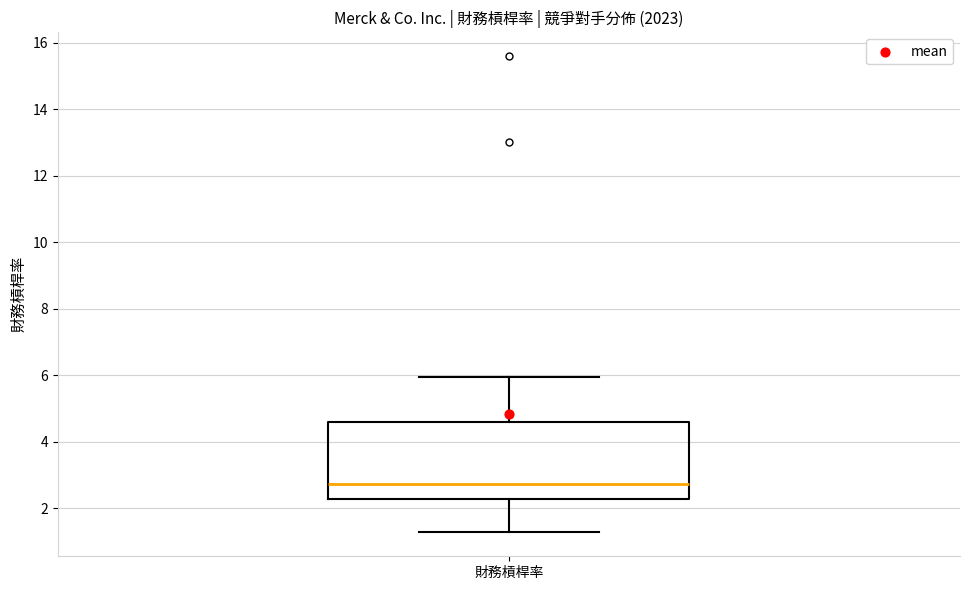

Where does the upper whisker of the box for 財務槓桿率 end on the y-axis? The values are not printed on the chart, so give them approximately, as read against the axis.

6.0